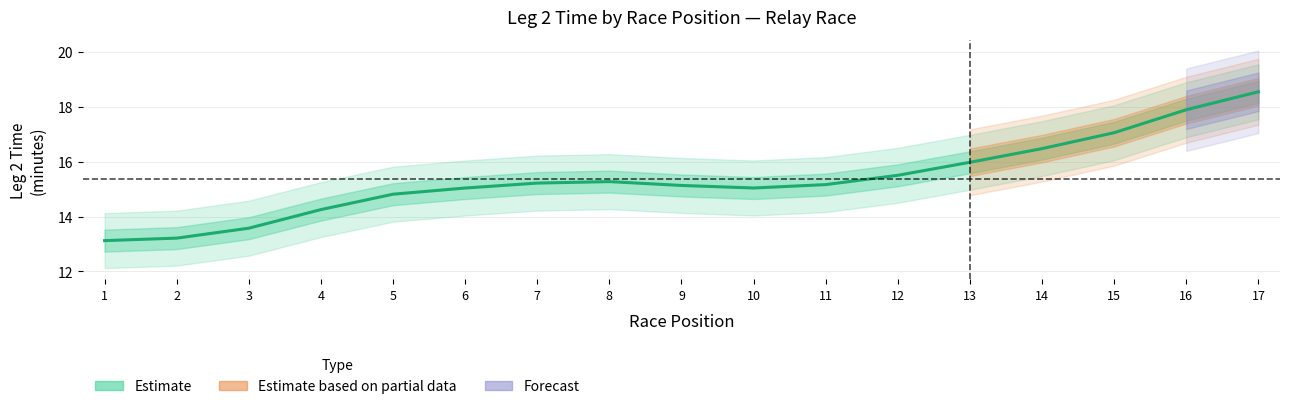

What is the greatest value displayed?

18.5